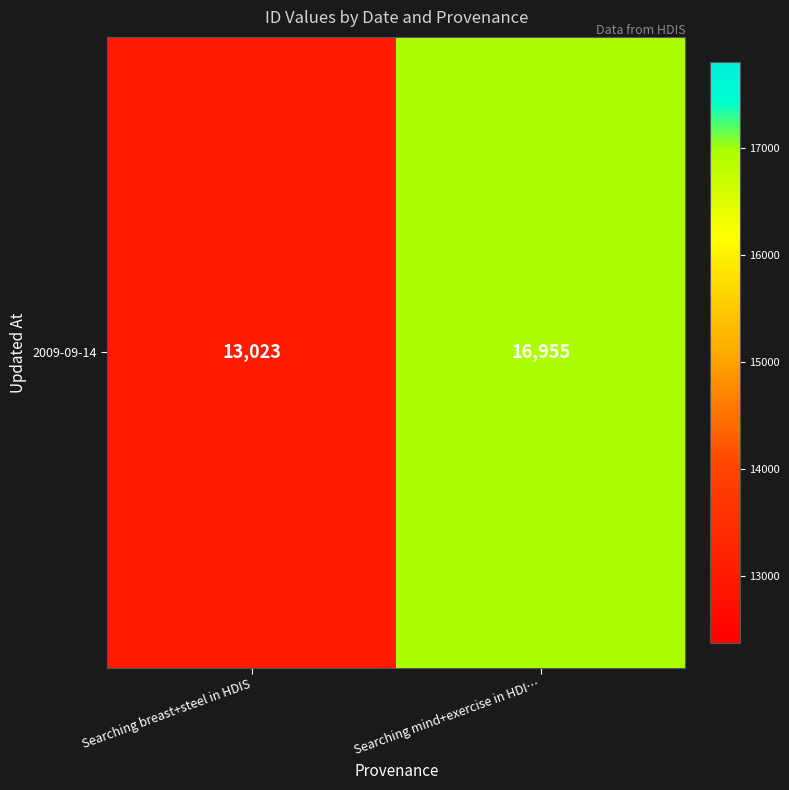

What is the average value?

14989